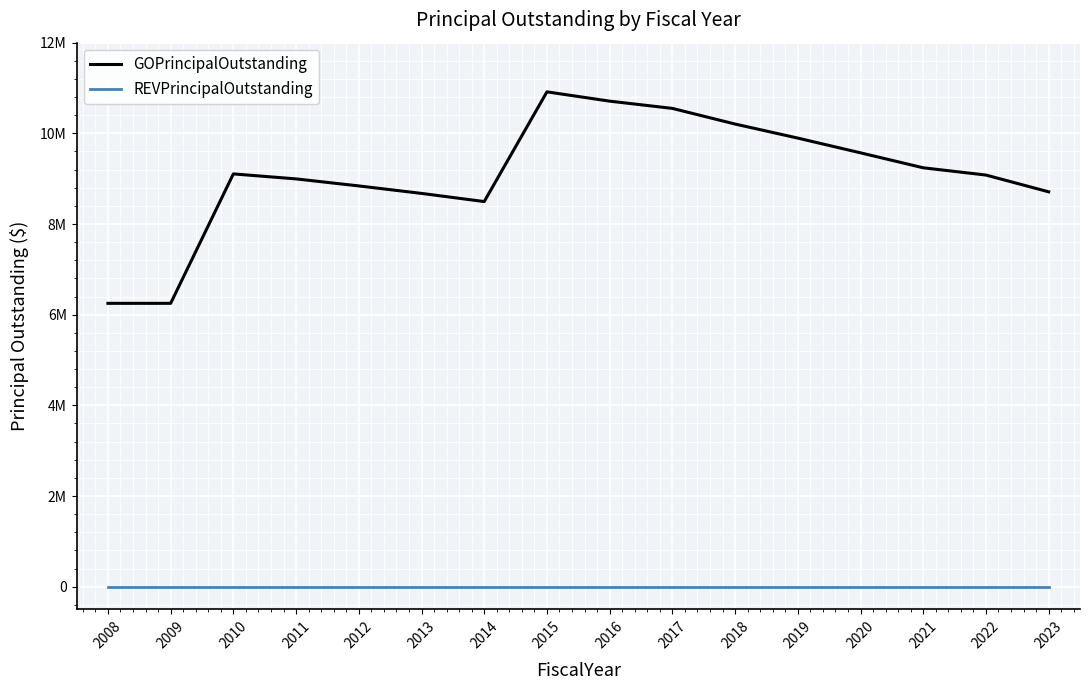

Which has a higher value, 2017 or 2018?

2017